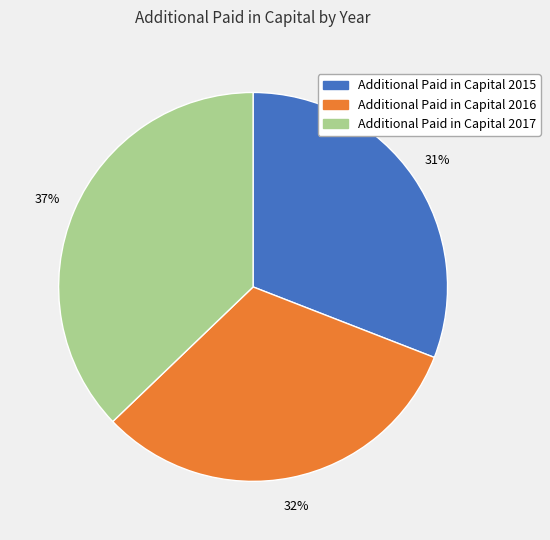

Count the number of slices in the pie.

3